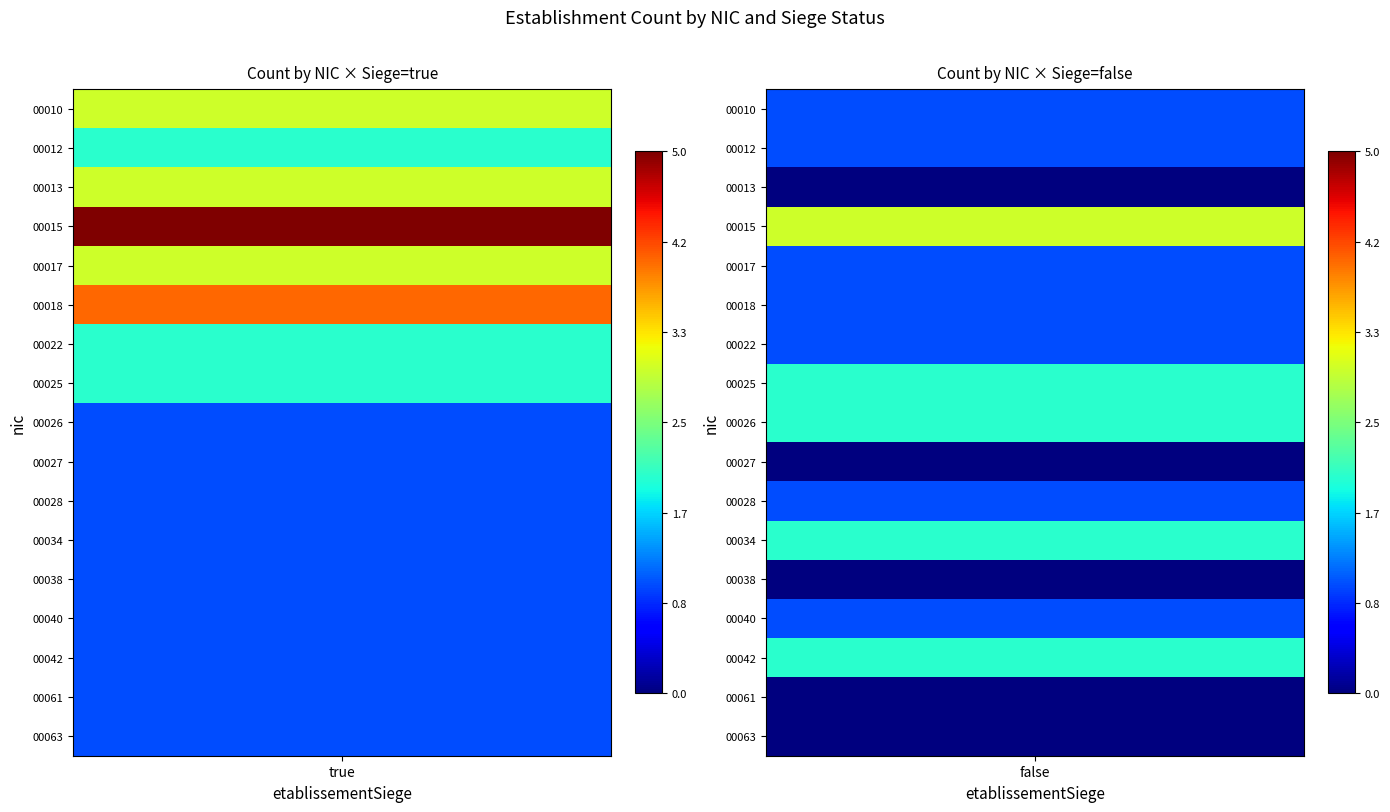

Is the value of 00022 at false greater than the value of 00012 at false?

No